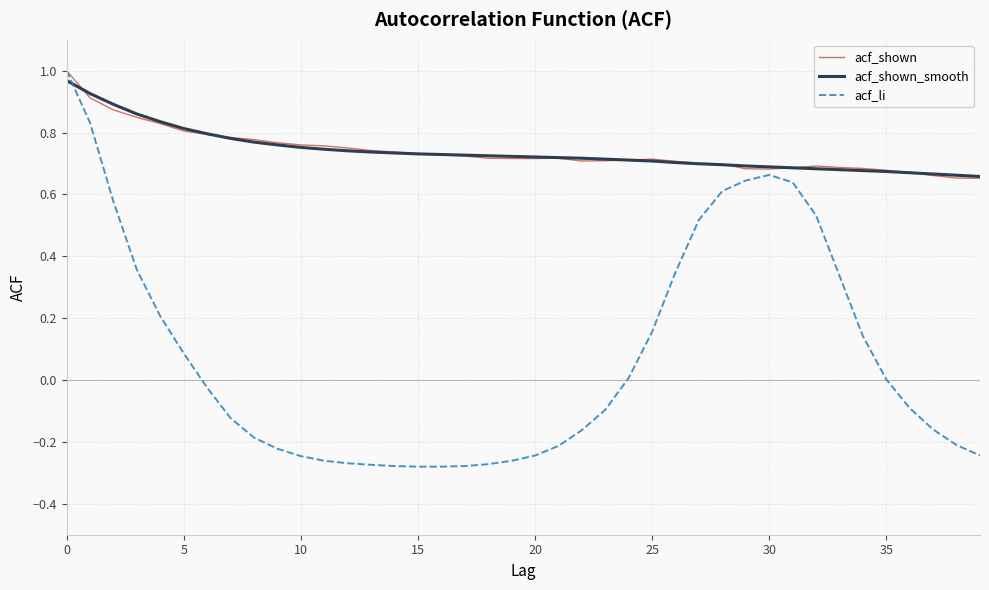

Count the number of categories in the chart.

40